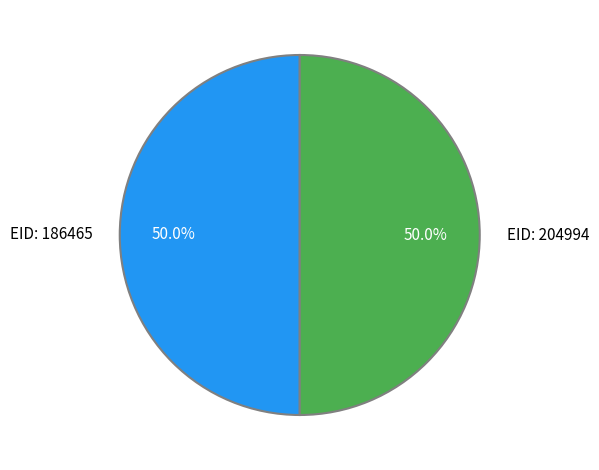

Approximately how many times larger is the value at EID: 204994 compared to EID: 186465?

1.0